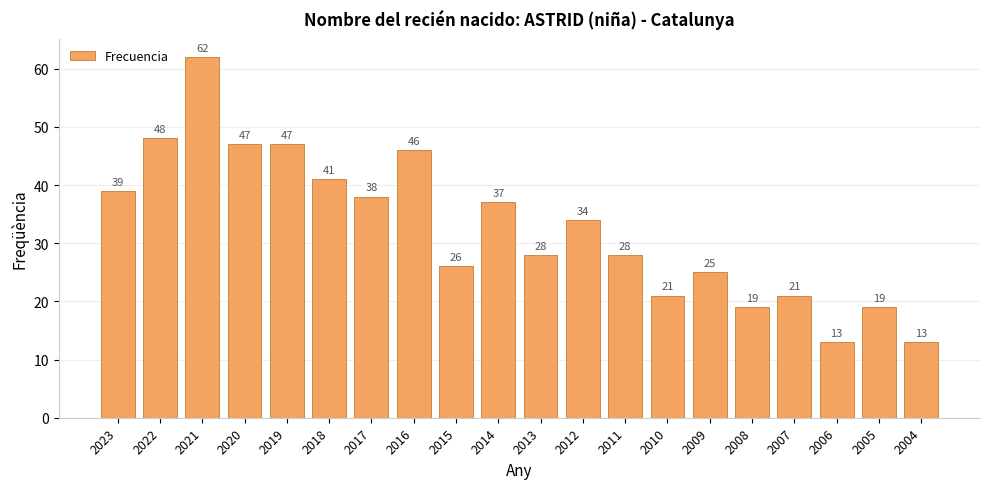

What is the value of the 5th bar from the left?

47